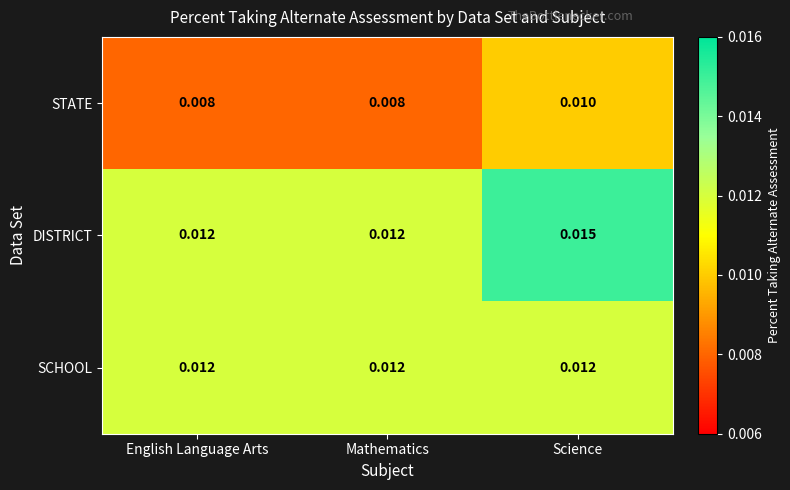

At Science, list the series in order from largest to smallest.

DISTRICT, SCHOOL, STATE